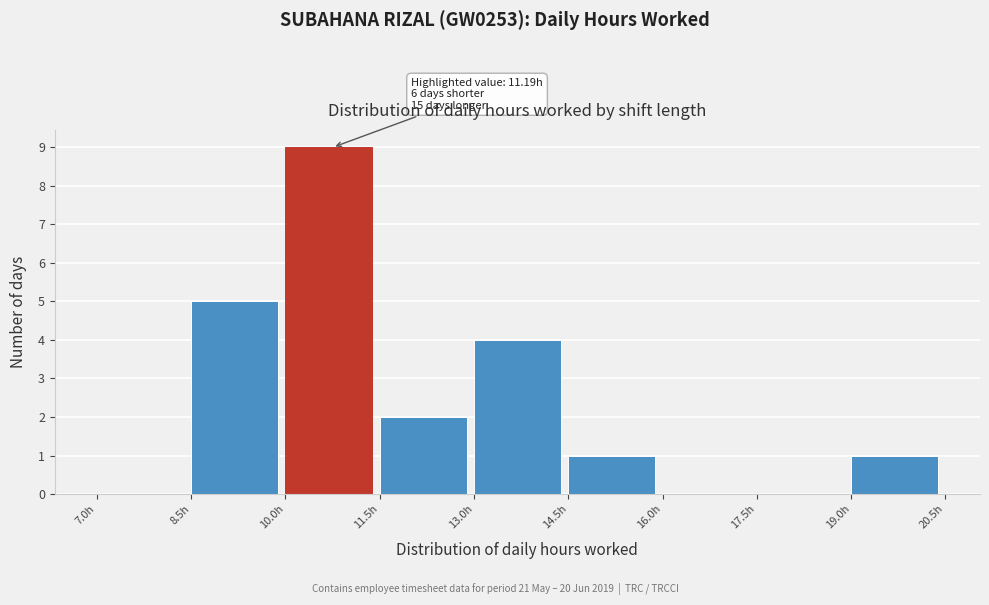

Which range on the x-axis has the tallest bar?

10.0 to 11.5